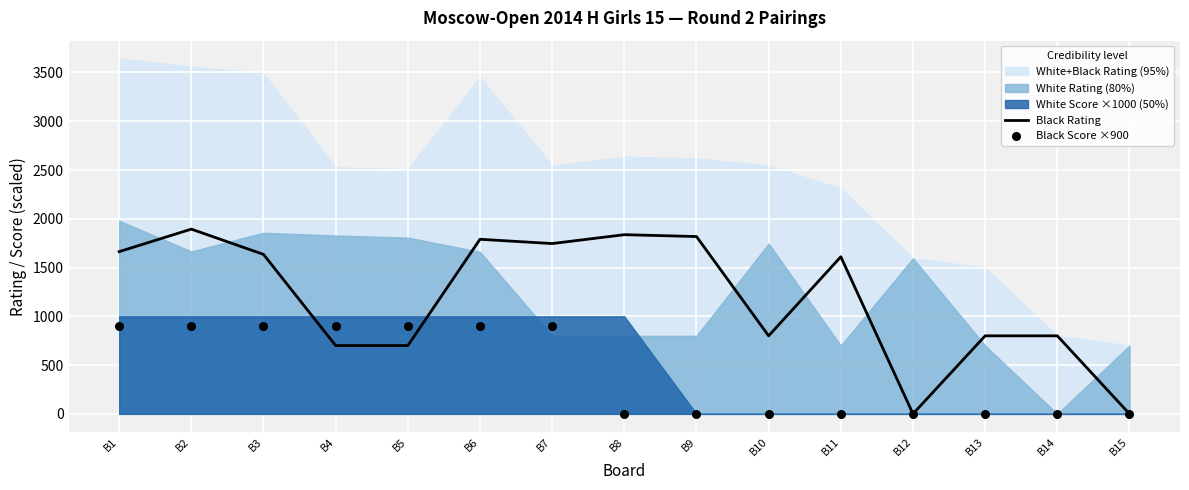

At how many categories does at least one series exceed 1631?

7